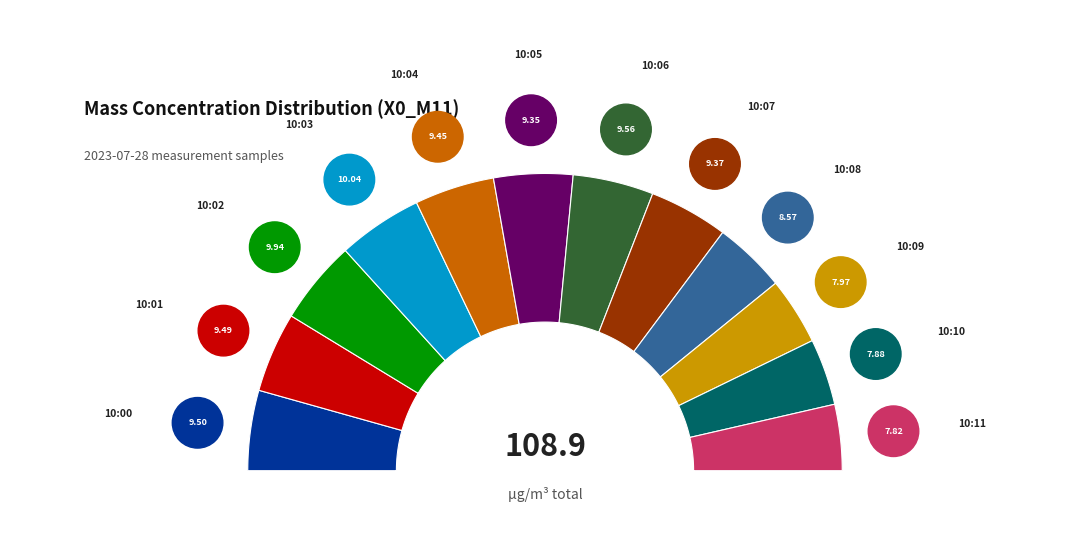

The 10:07 slice represents 1% of the pie. True or false?

False